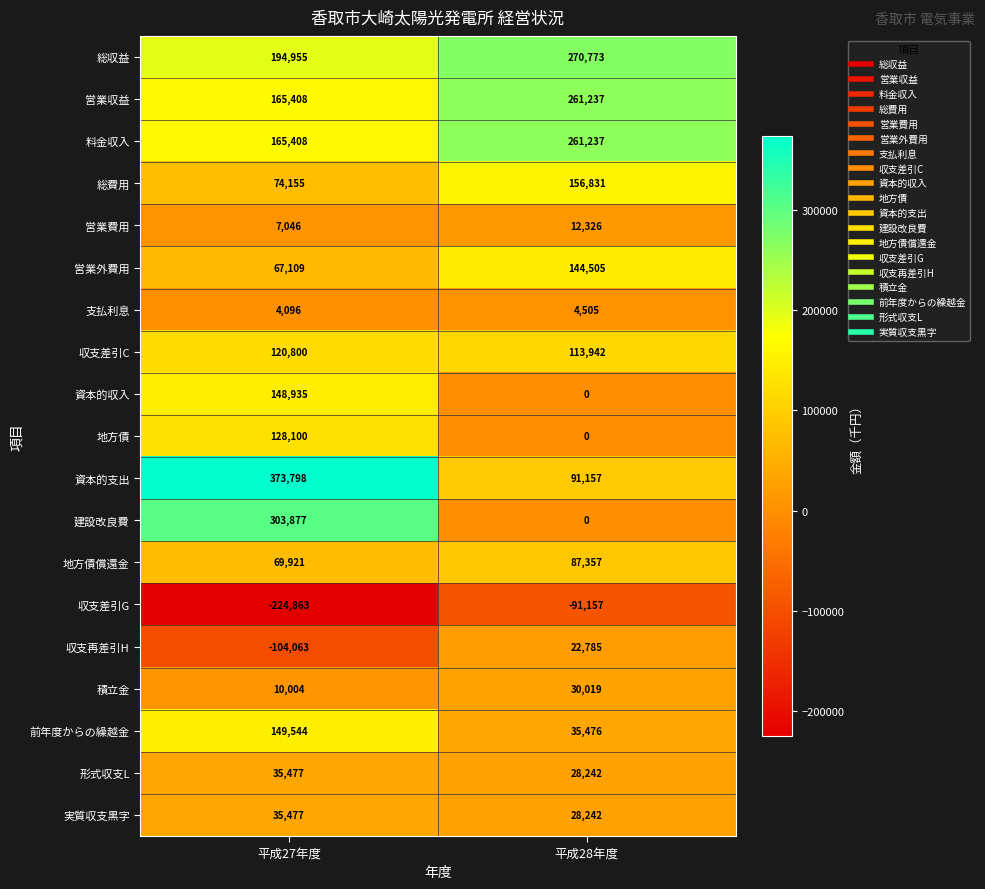

The value of 営業外費用 at 平成28年度 is 68600. True or false?

False